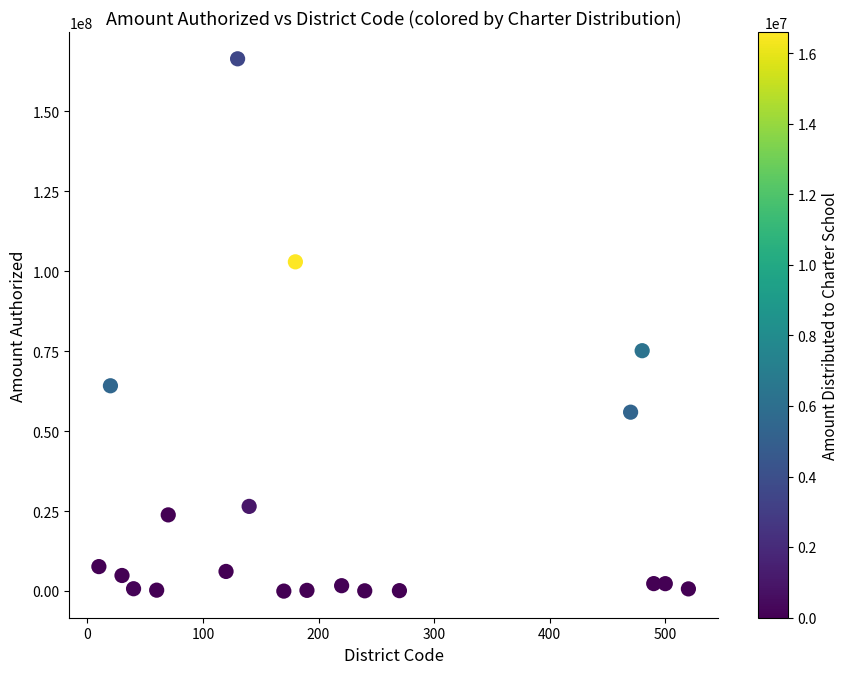

What is the range of Y values (max minus min)?

166471517.0